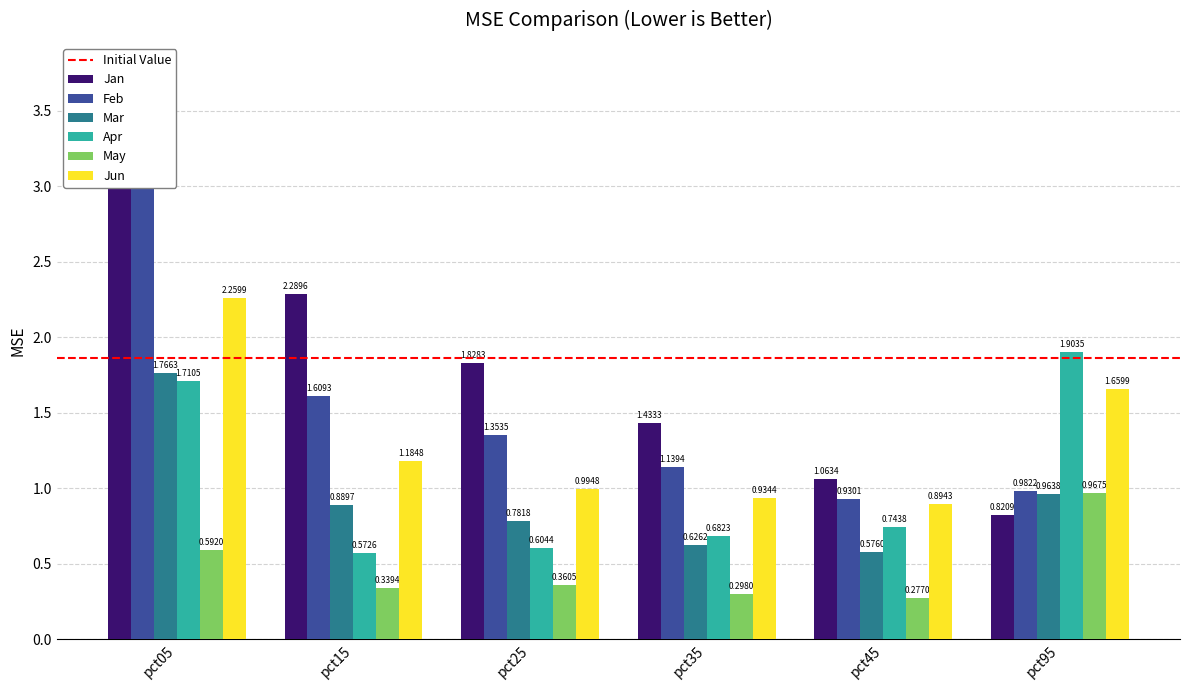

The value of Jun at pct45 is 0.5. True or false?

False